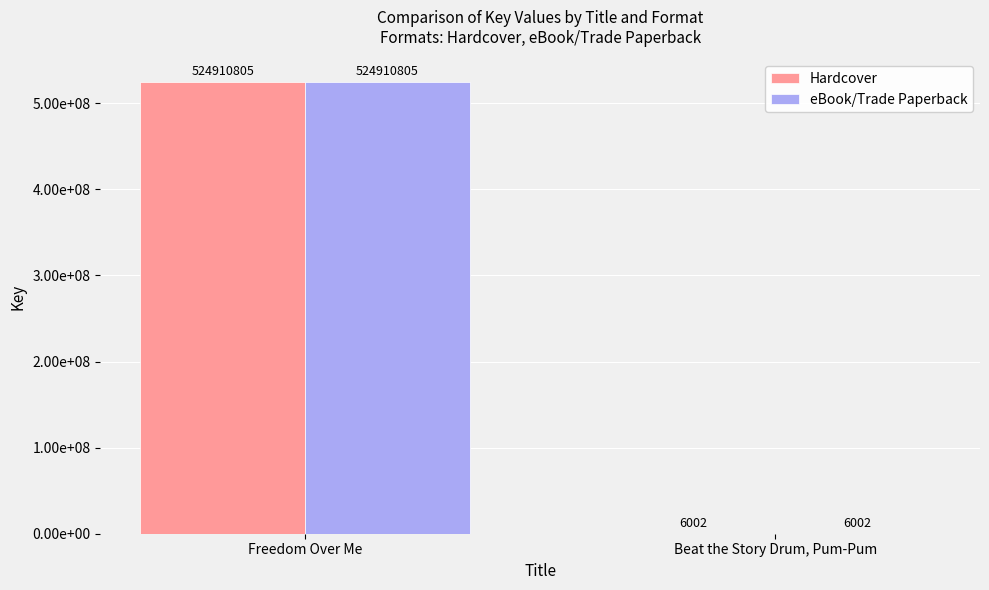

Where is Hardcover nearest to the value 262458403?

Beat the Story Drum, Pum-Pum